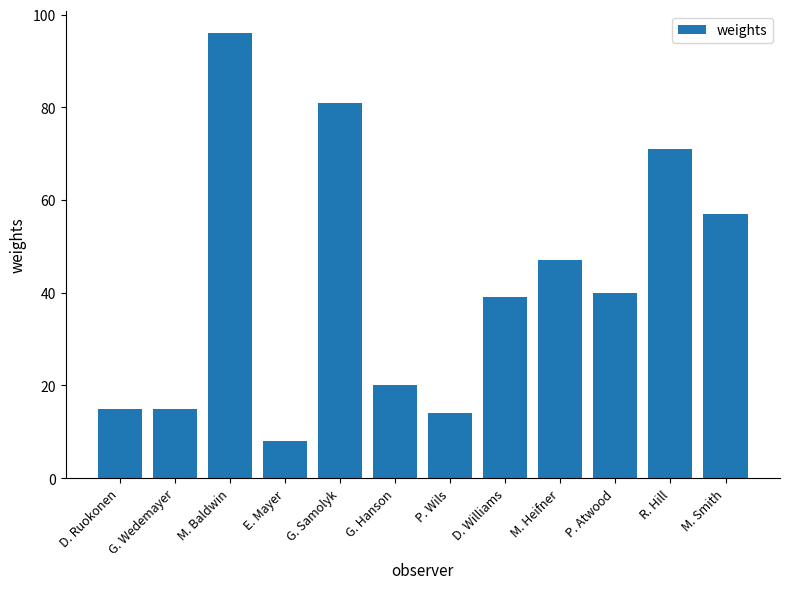

What is the label of the 10th bar from the left?

P. Atwood